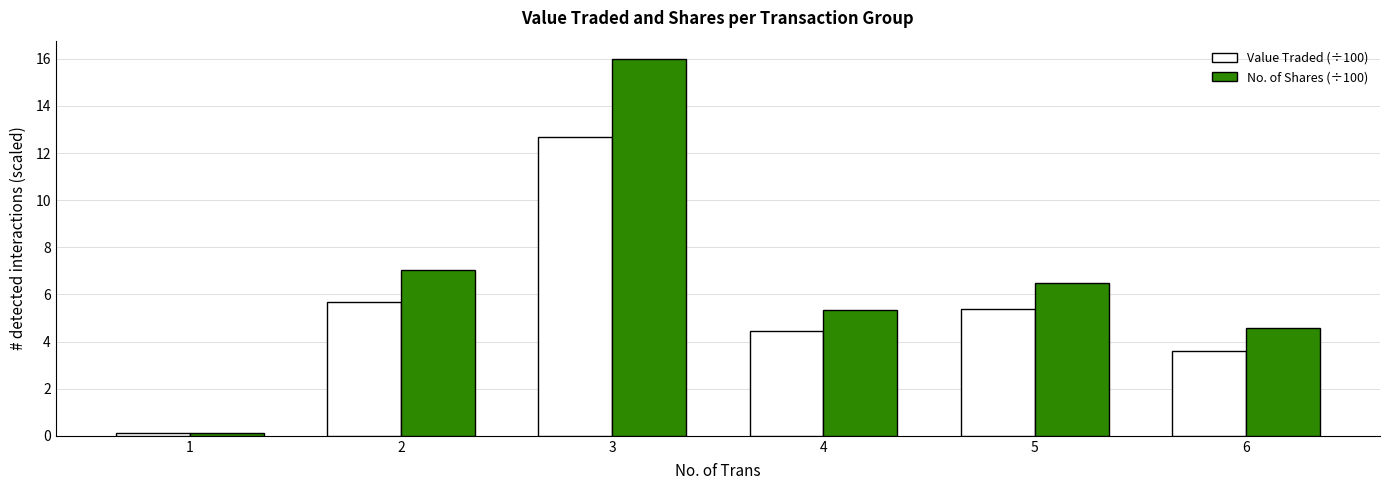

What is the difference between the maximum and minimum values in the No. of Shares (÷100) series?

15.8